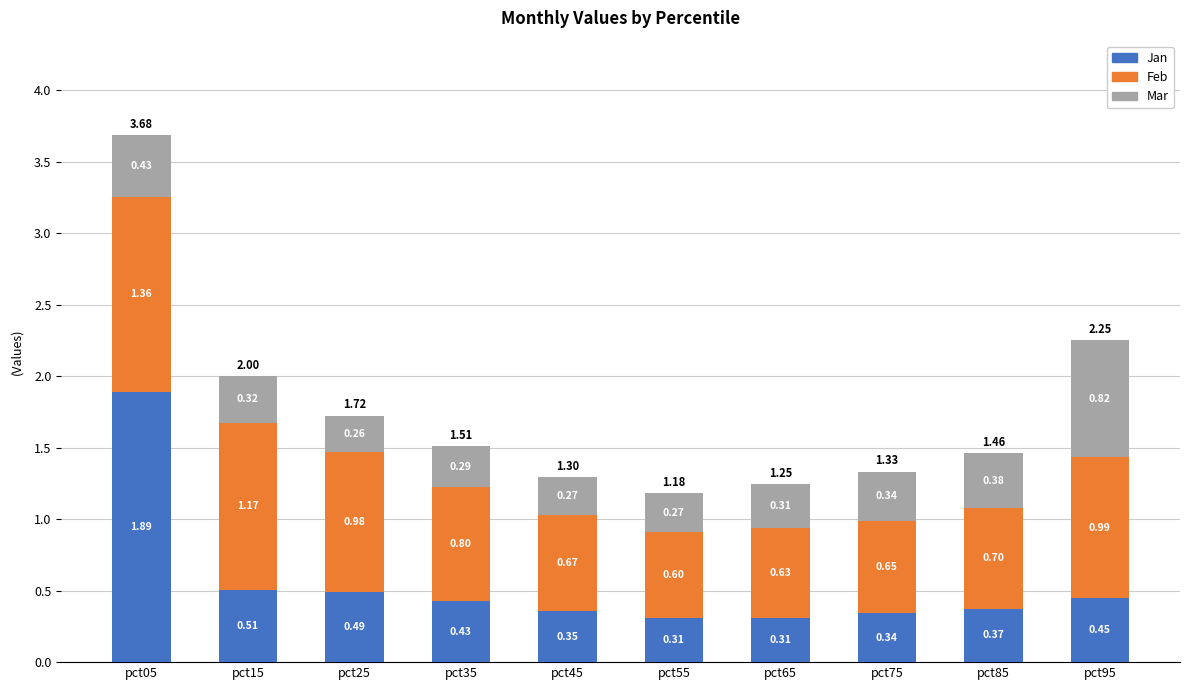

At which category is the sum across all series the highest?

pct05